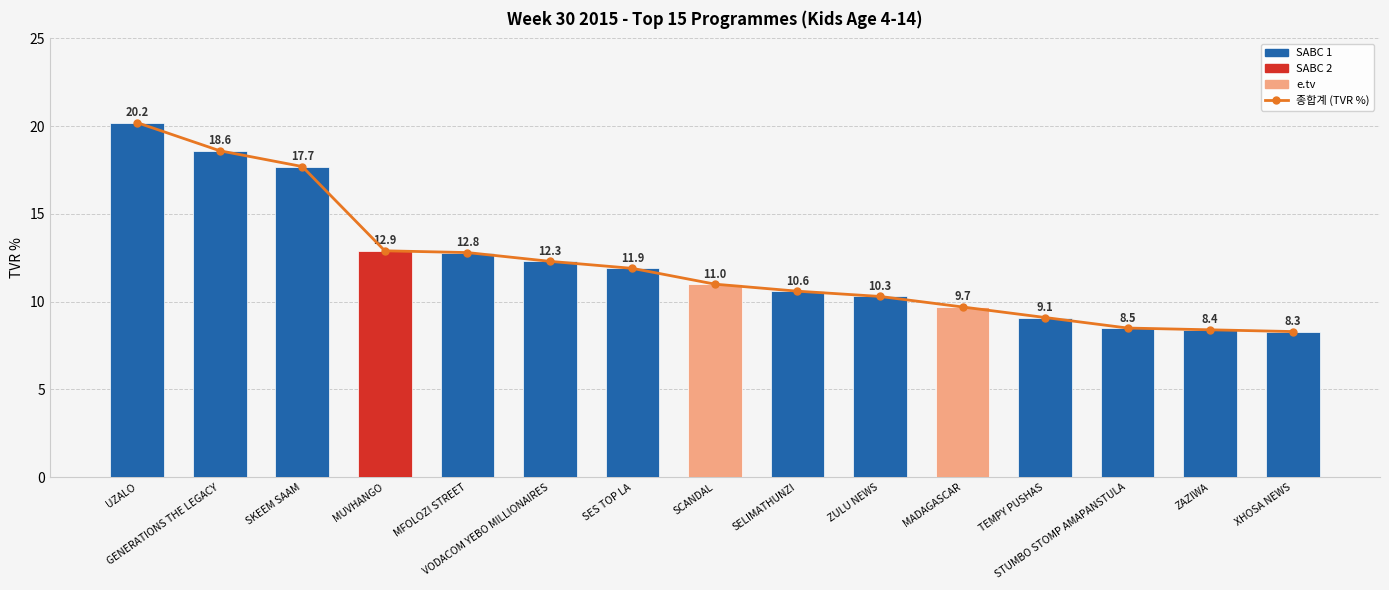

What is the label of the 10th bar from the left?

ZULU NEWS